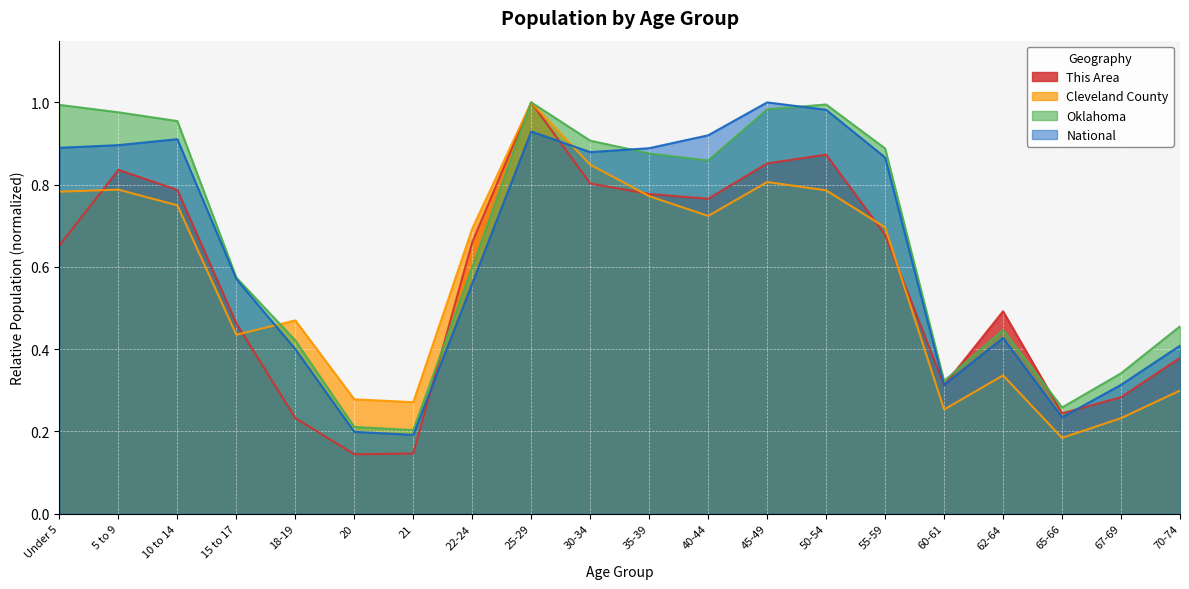

What is the average value of the Oklahoma series?

0.7